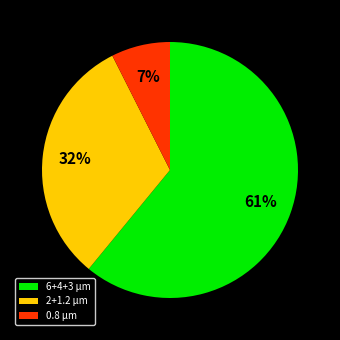

Which category has the smallest portion of the pie?

0.8 µm